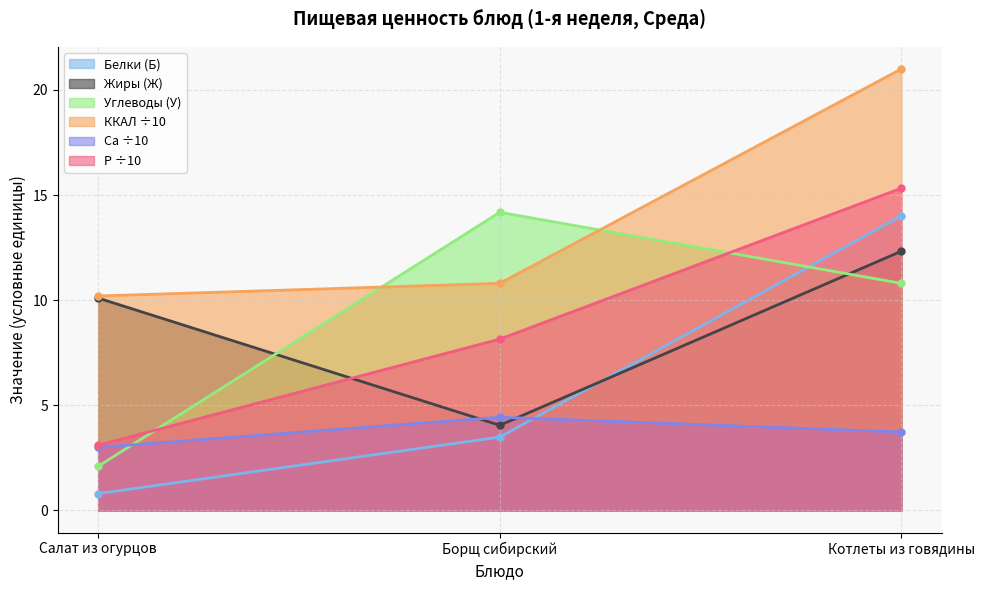

The value of Белки (Б) at Котлеты из говядины is 8.6. True or false?

False